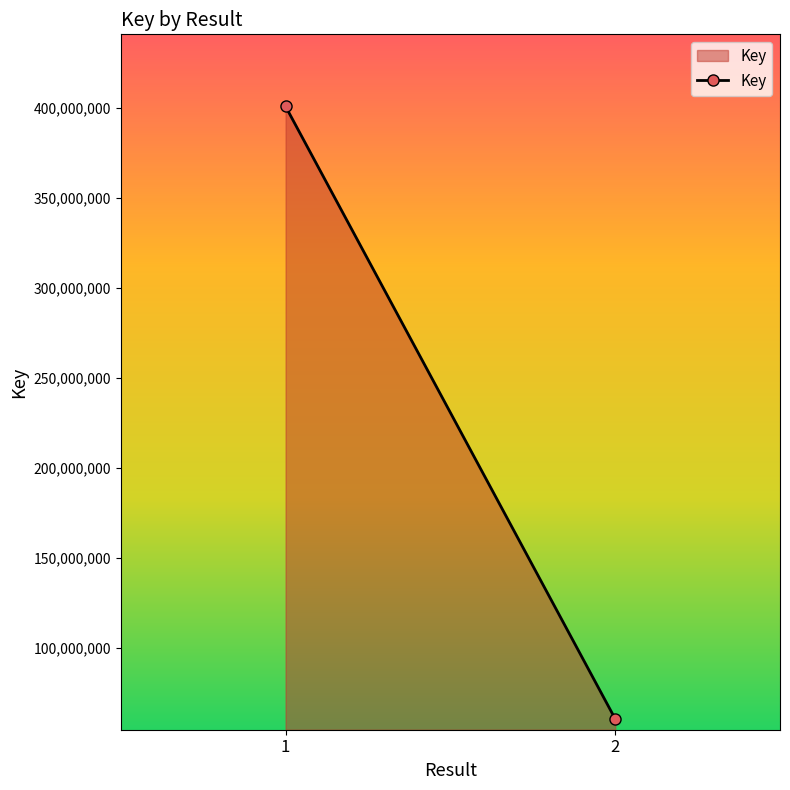

What is the difference between the maximum and minimum values?

340611472